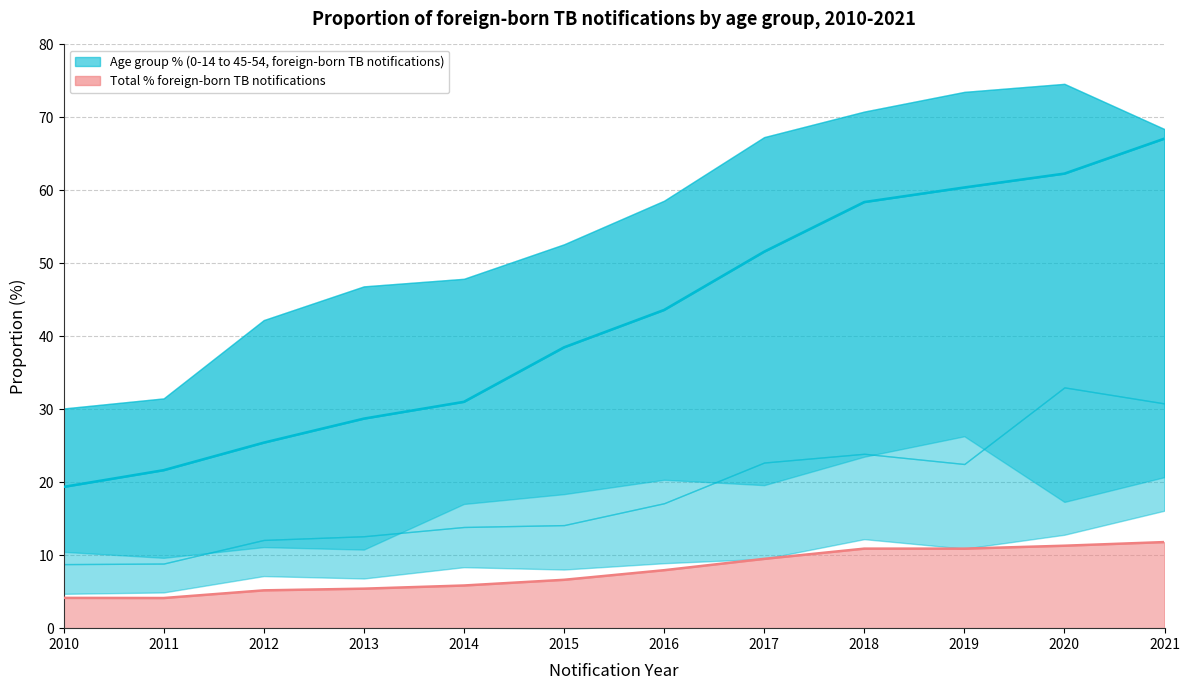

What is the spread (max minus min) of values at 2017?

57.8